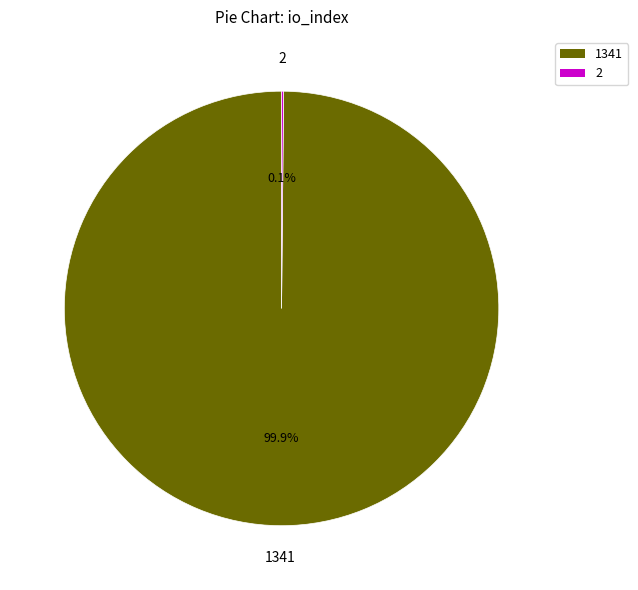

Does any single category account for the majority?

Yes